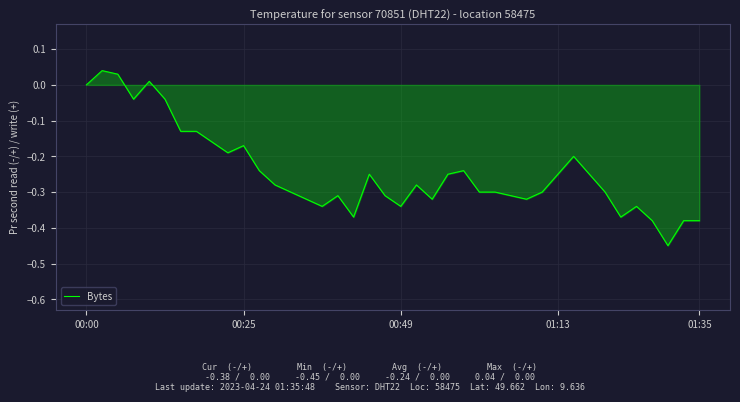

How many lines are shown in the chart?

1